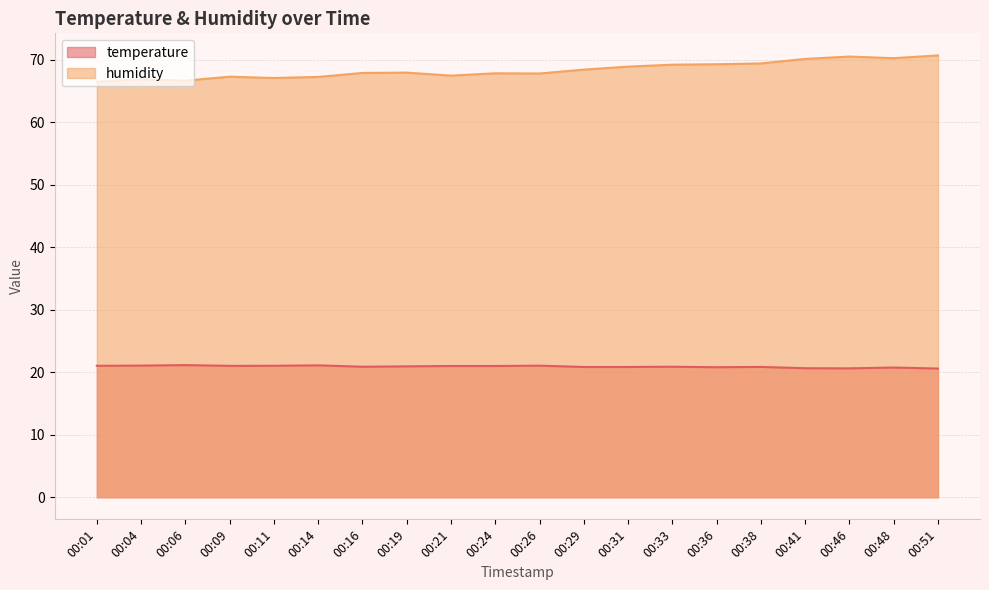

How many lines are shown in the chart?

2